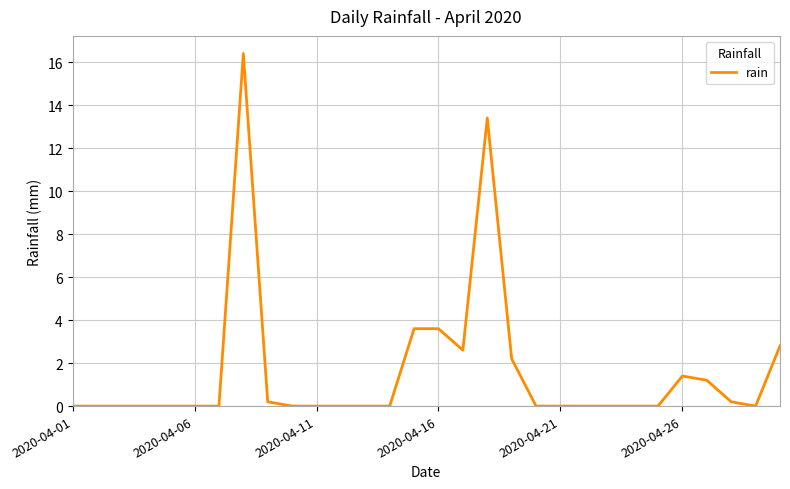

What is the greatest value displayed?

16.4